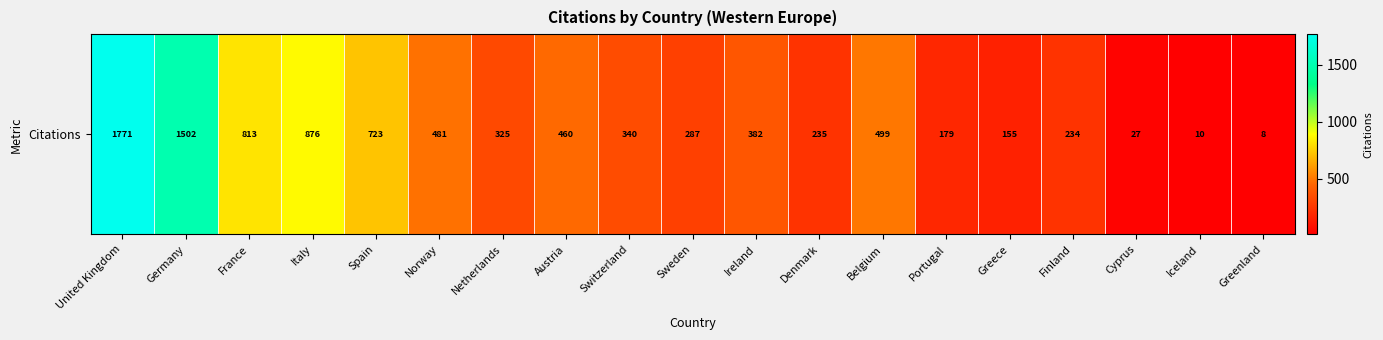

Rank the categories by value from highest to lowest.

United Kingdom, Germany, Italy, France, Spain, Belgium, Norway, Austria, Ireland, Switzerland, Netherlands, Sweden, Denmark, Finland, Portugal, Greece, Cyprus, Iceland, Greenland